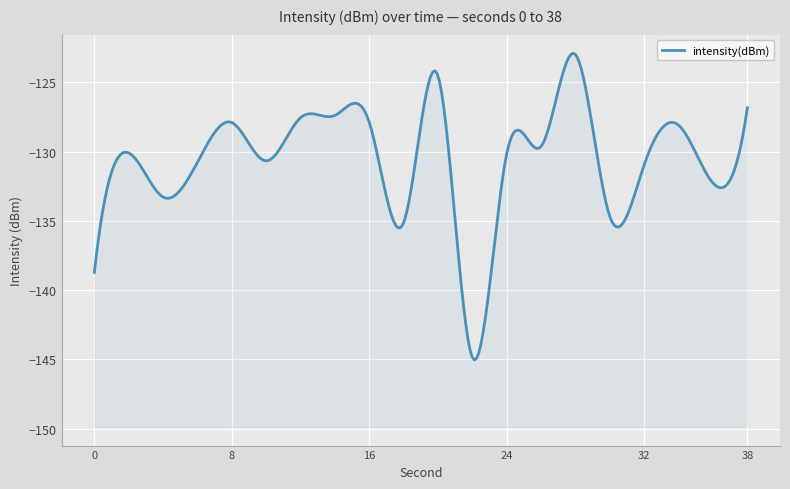

How many categories are shown in the chart?

20